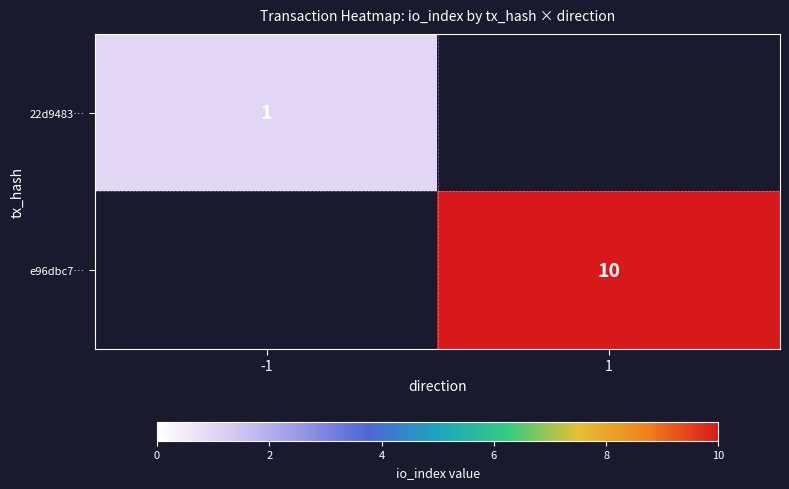

Which label corresponds to the largest value in the chart?

1